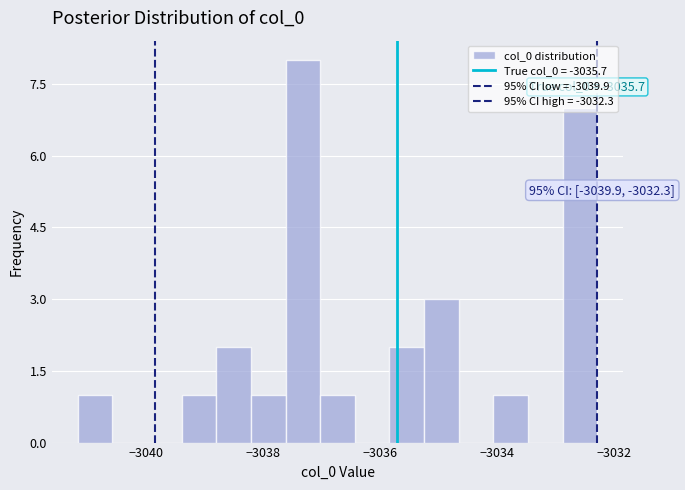

Around what value on the x-axis is the tallest bar? Give the approximate position of its centre, as read against the axis.

-3037.4